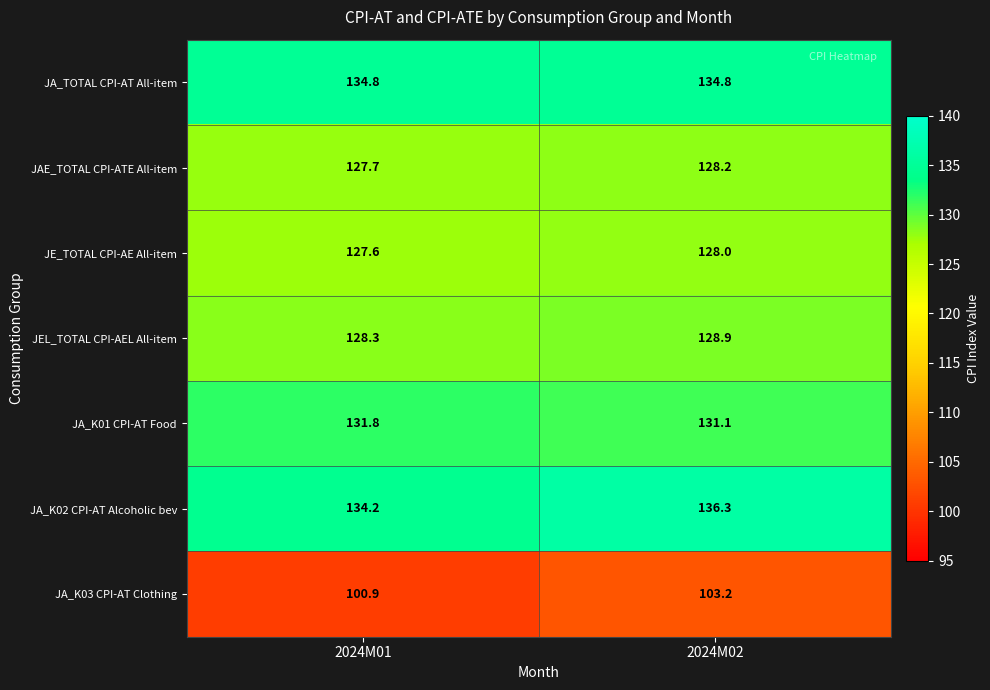

What is the sum of the JA_K02 CPI-AT Alcoholic bev values at 2024M02 and 2024M01?

270.5